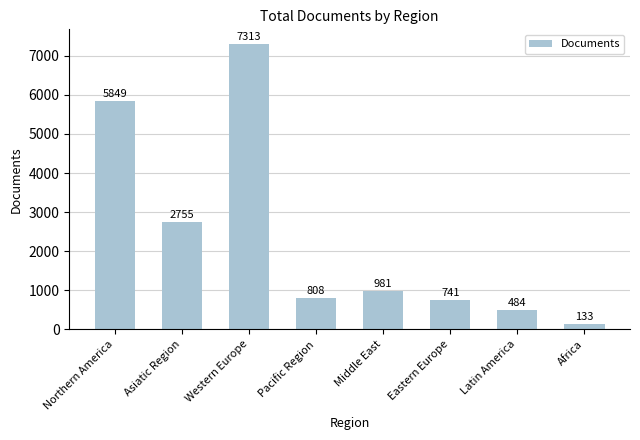

How many bars are there in total?

8